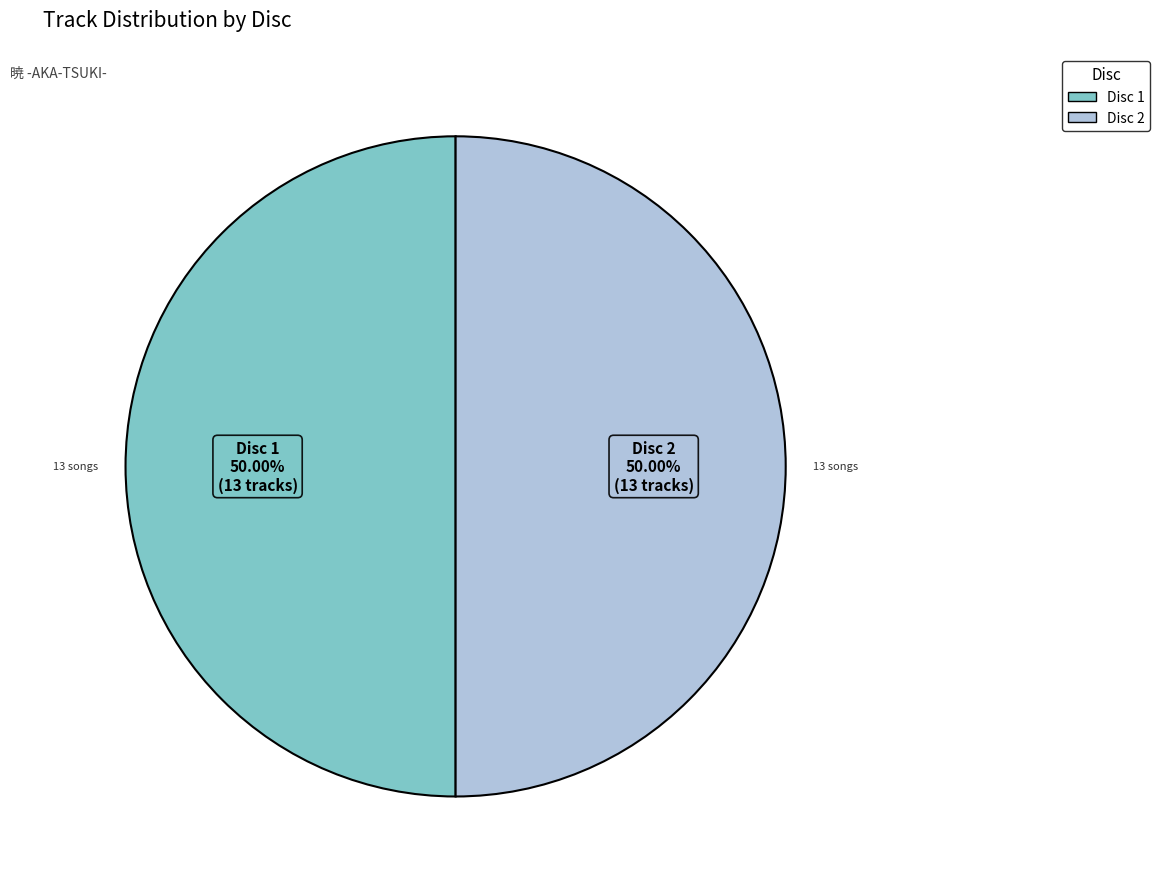

How many segments does this pie chart have?

2